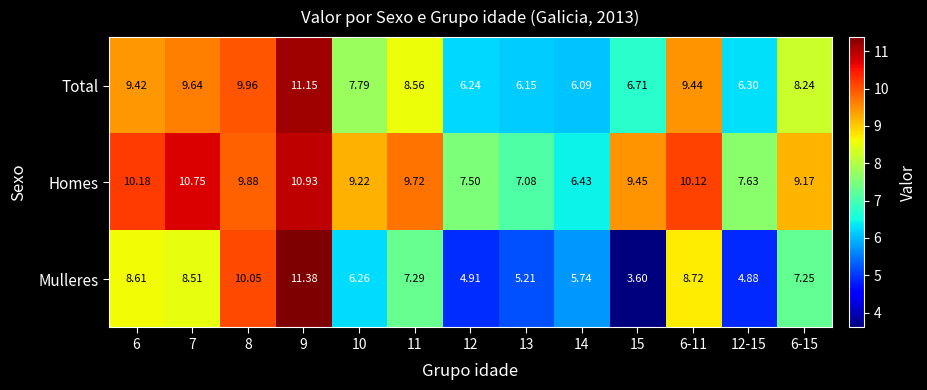

Is the value of Homes at 12 greater than the value of Total at 6-11?

No